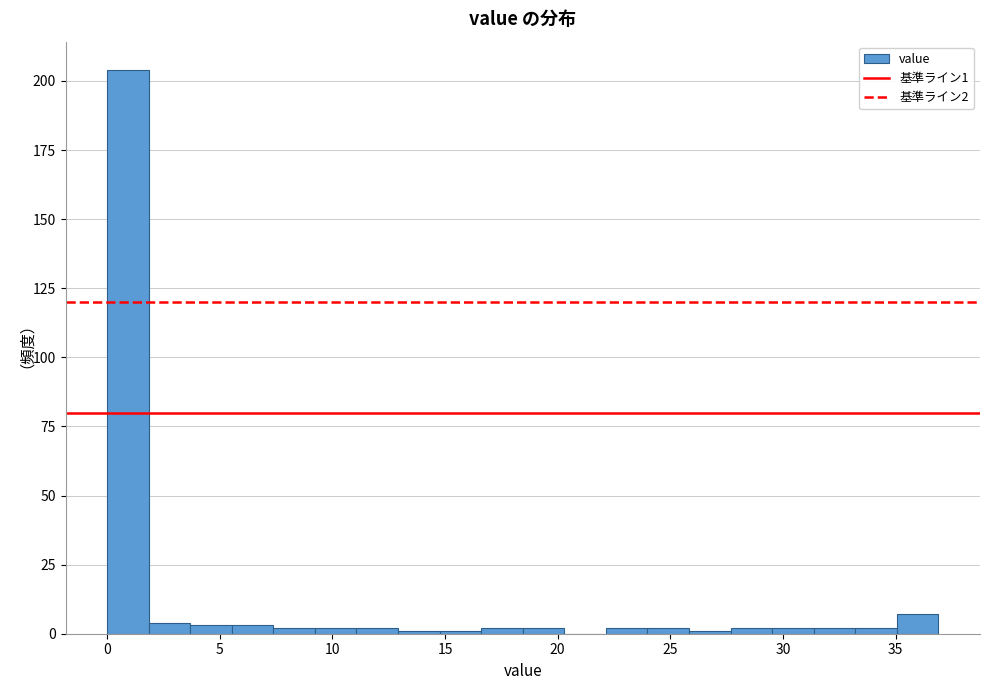

Around what value on the x-axis is the tallest bar? Give the approximate position of its centre, as read against the axis.

1.0